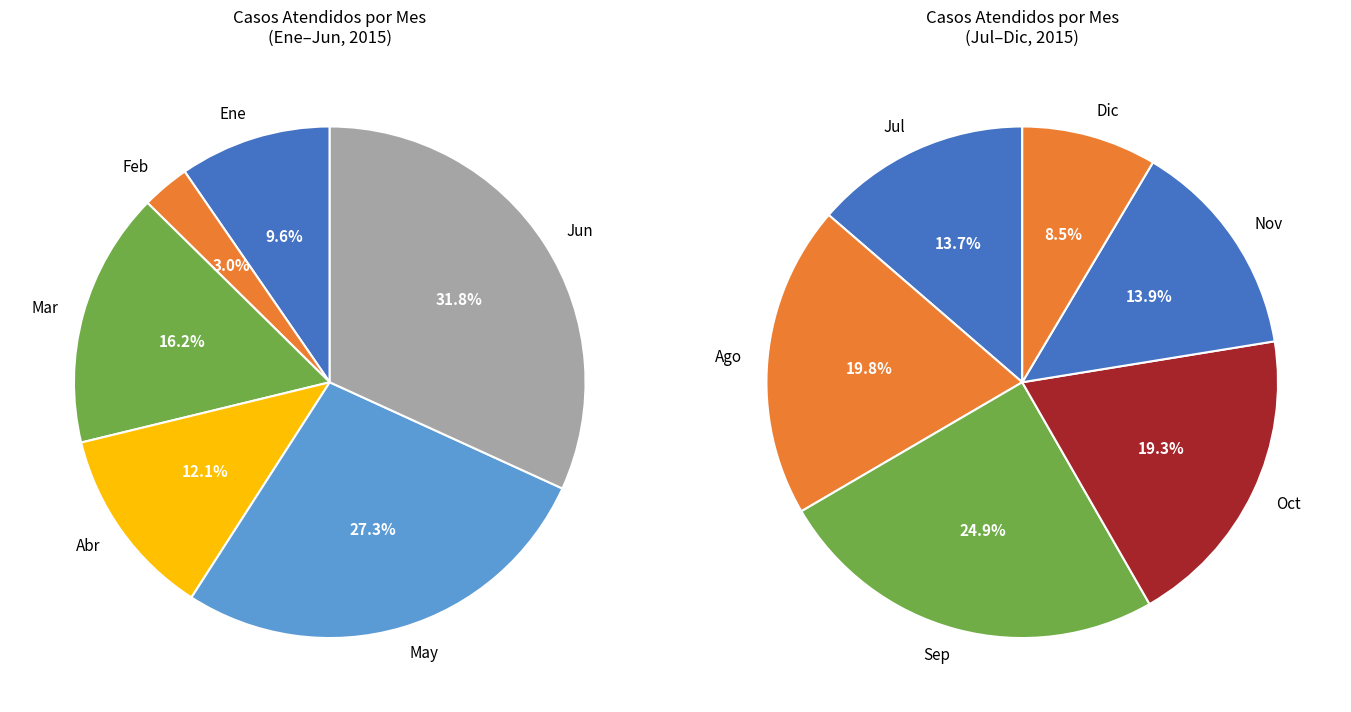

To the nearest percent, what is the average slice percentage?

8%